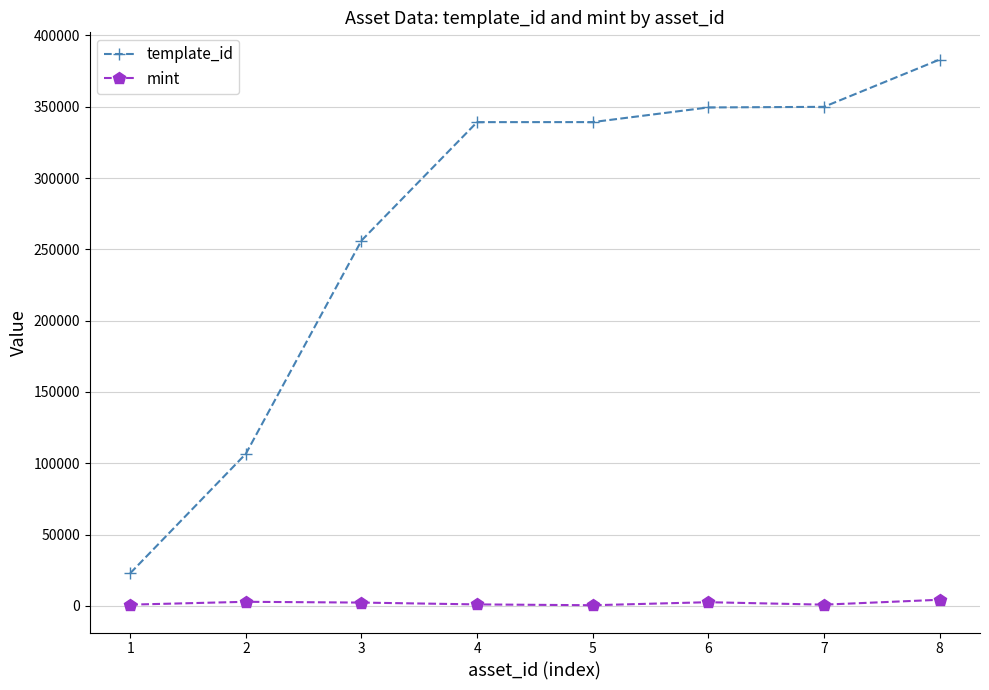

What are all the series names shown in the legend?

template_id, mint